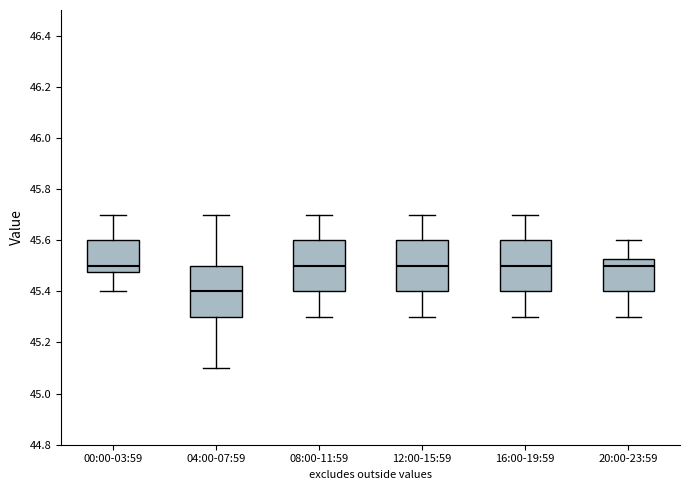

Reading left to right, read every box against the y-axis: the position of its median line, the range the box covers, and the ends of its whiskers. The values are not printed on the chart, so give them approximately, as read against the axis.

00:00-03:59: median 45.50, box 45.48 to 45.60, whiskers 45.40 to 45.70
04:00-07:59: median 45.40, box 45.30 to 45.50, whiskers 45.10 to 45.70
08:00-11:59: median 45.50, box 45.40 to 45.60, whiskers 45.30 to 45.70
12:00-15:59: median 45.50, box 45.40 to 45.60, whiskers 45.30 to 45.70
16:00-19:59: median 45.50, box 45.40 to 45.60, whiskers 45.30 to 45.70
20:00-23:59: median 45.50, box 45.40 to 45.52, whiskers 45.30 to 45.60